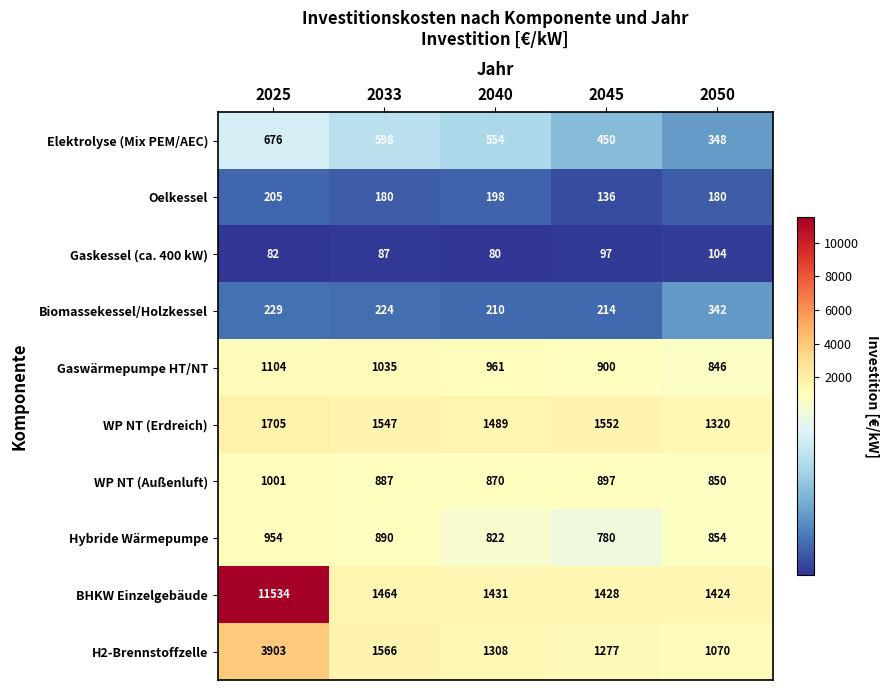

What is the minimum value shown in the chart?

80